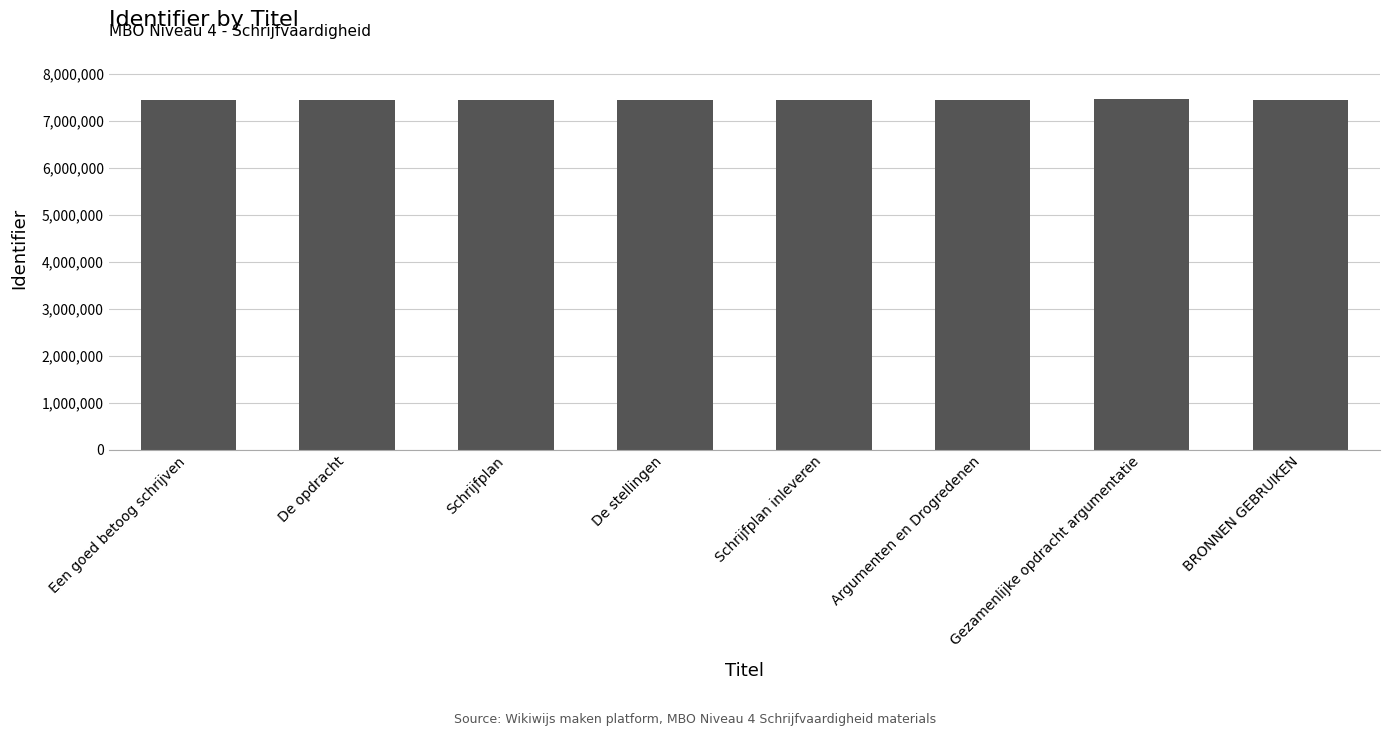

What is the label of the 1st bar from the right?

BRONNEN GEBRUIKEN